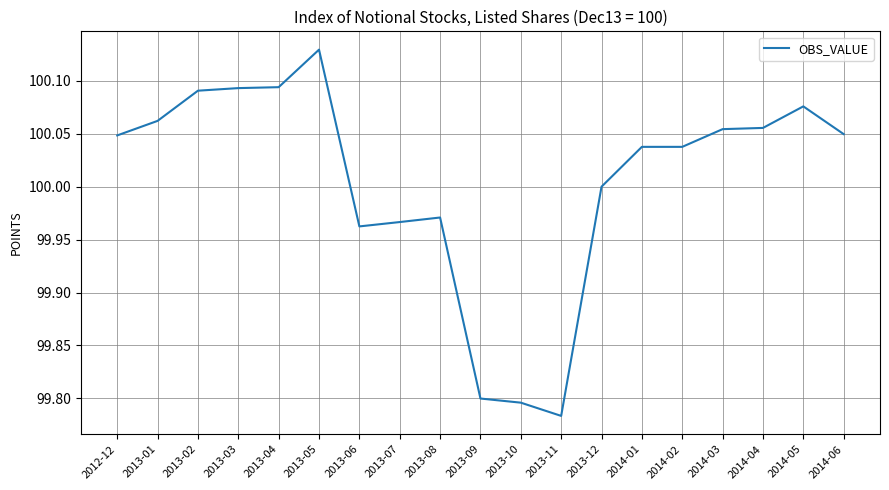

What is the difference between the maximum and minimum values?

0.3